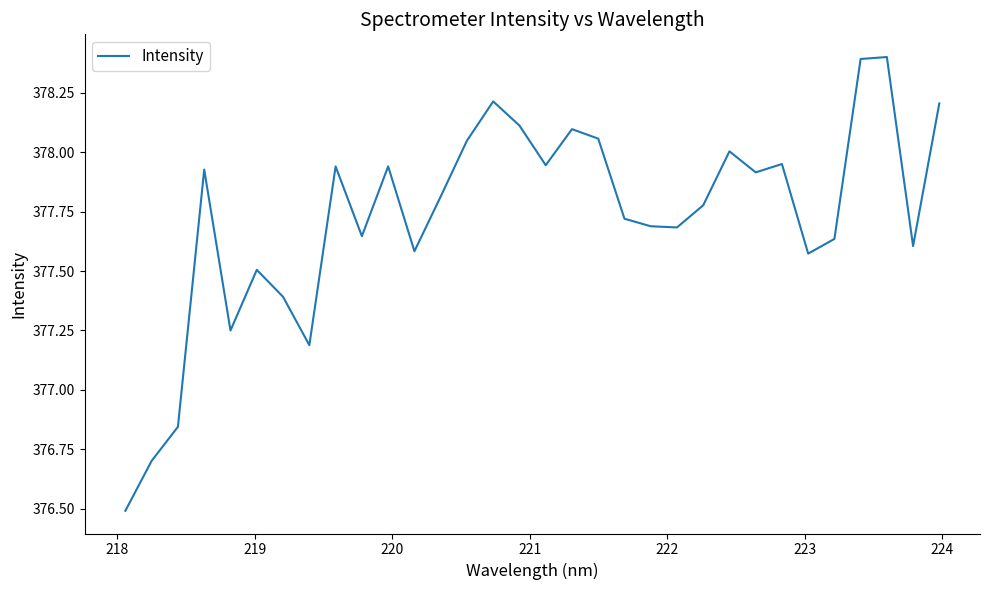

What is the maximum value shown in the chart?

378.4